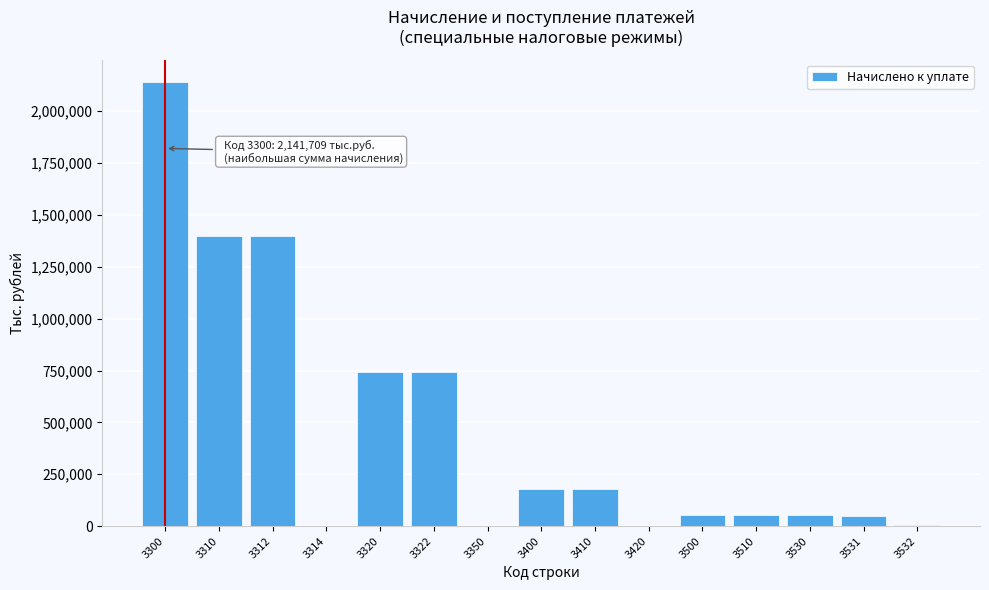

What is the greatest value displayed?

2141709